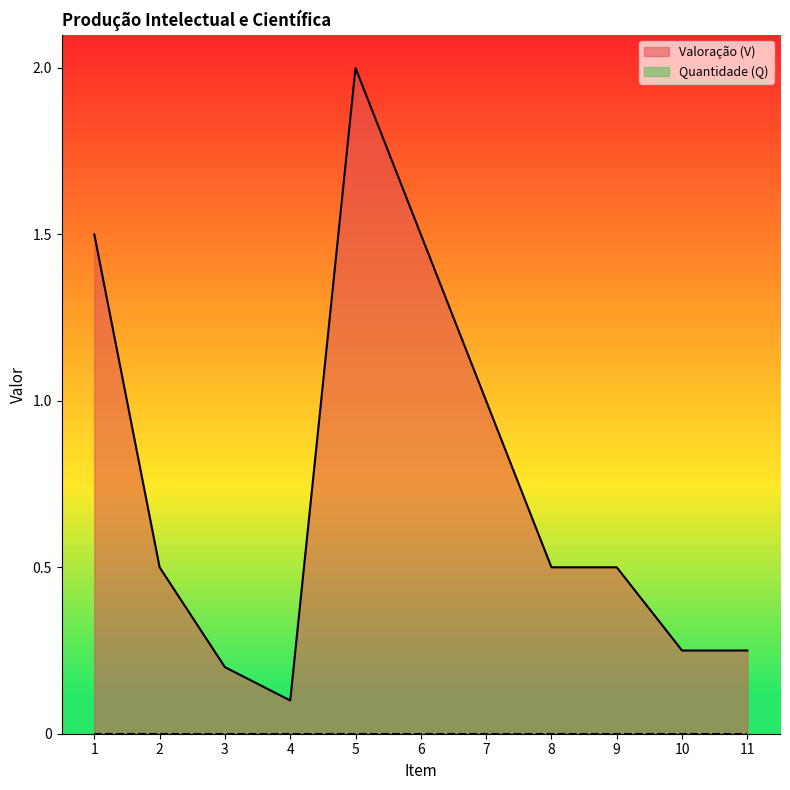

List the labels in order of value, smallest first.

4, 3, 10, 11, 2, 8, 9, 7, 1, 6, 5